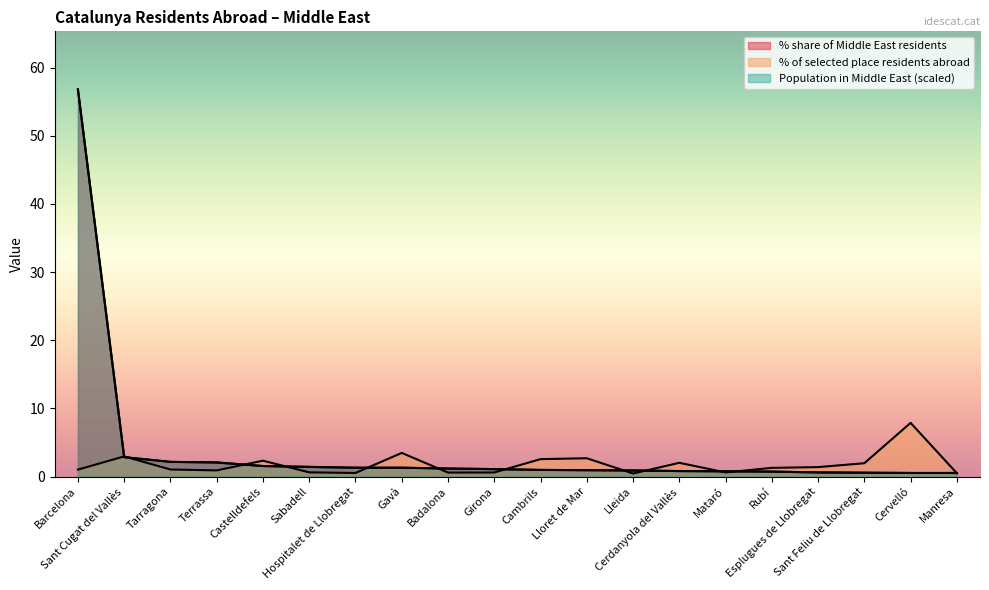

Where is % share of Middle East residents nearest to the value 28?

Sant Cugat del Vallès